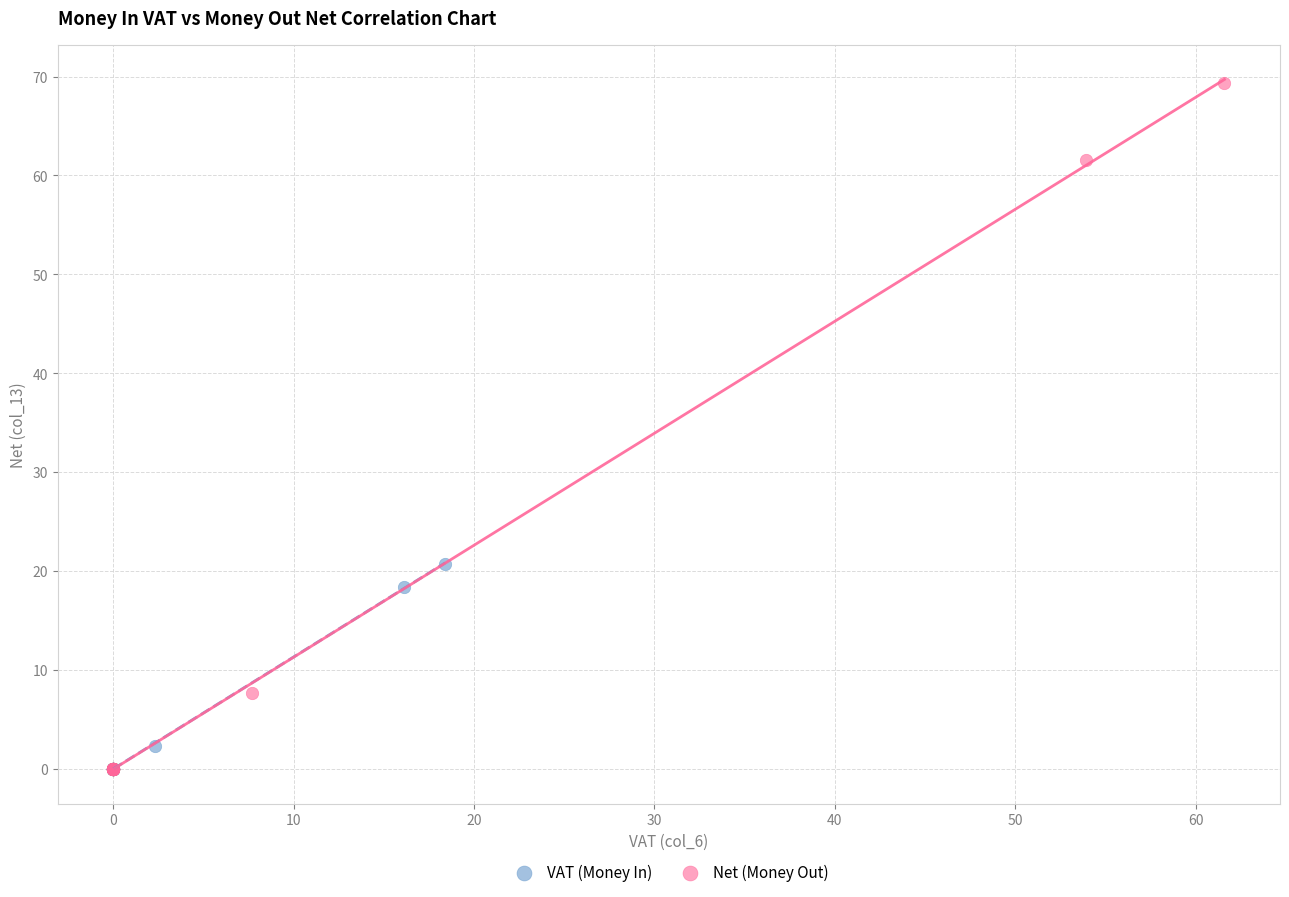

Which series reaches the maximum Y coordinate?

Net (Money Out)